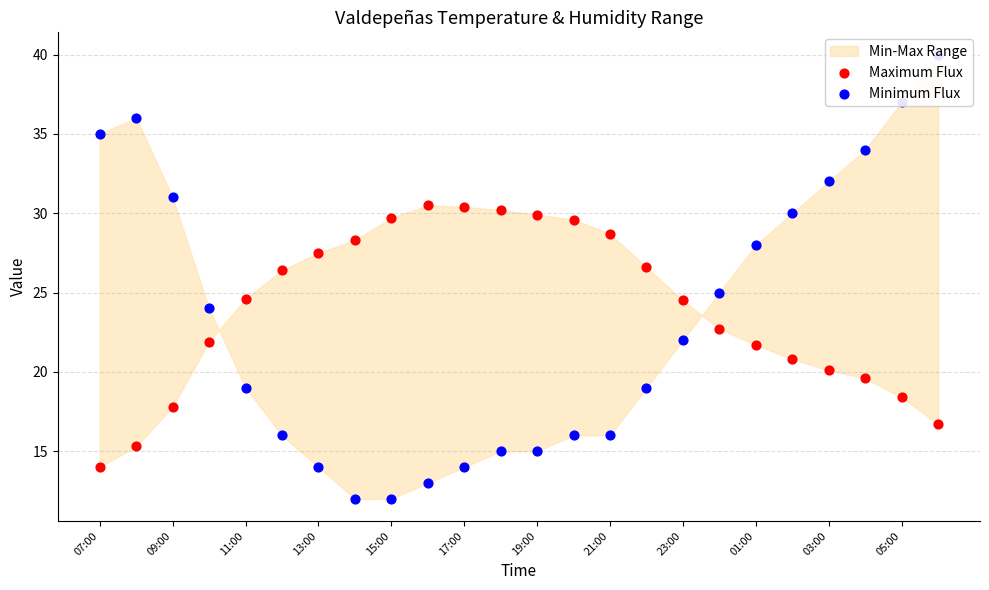

What are all the series names shown in the legend?

Maximum Flux, Minimum Flux